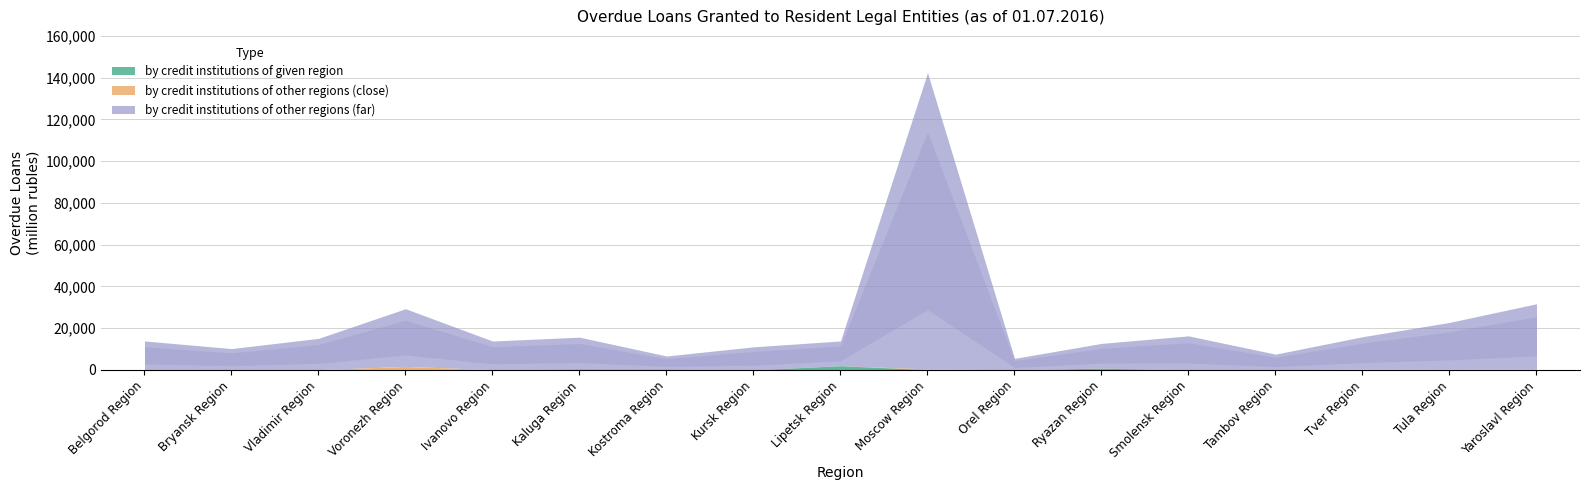

How many values in the by credit institutions of other regions (close) series are below 25?

8